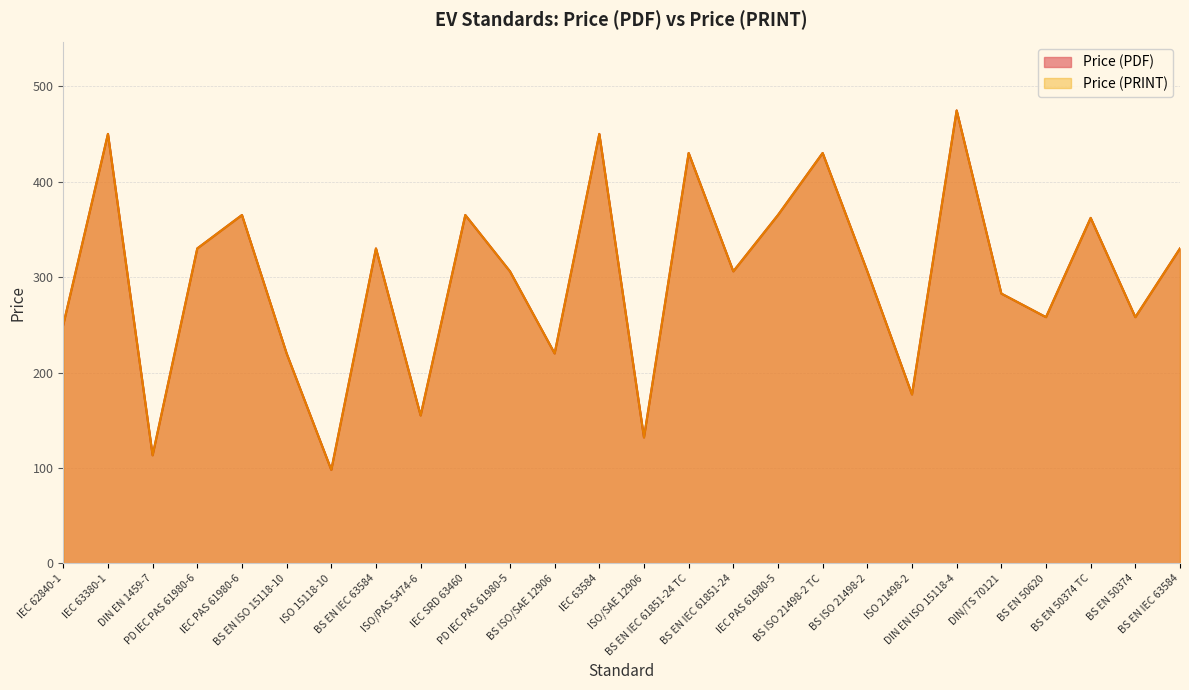

At BS EN IEC 61851-24 TC, list the series in order from smallest to largest.

Price (PDF), Price (PRINT)